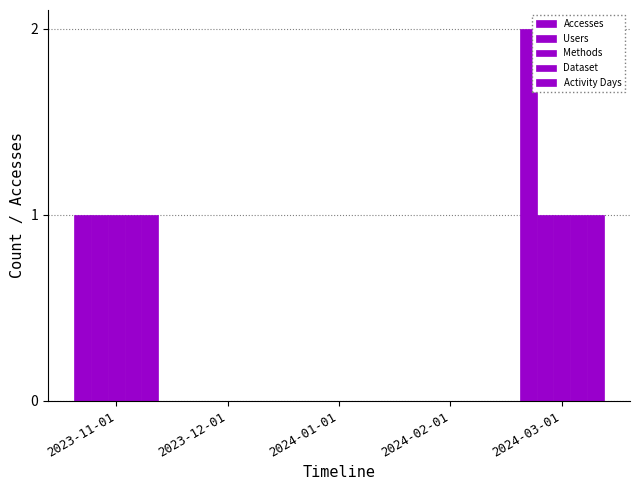

The Dataset series shows 1 at 2023-11-01. True or false?

True